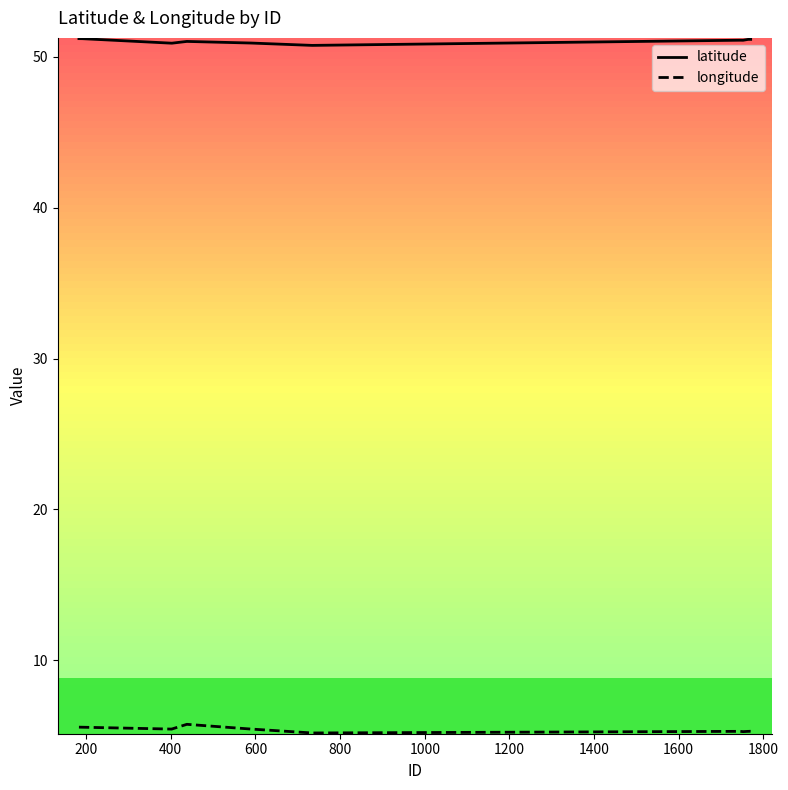

Which series has the largest total across all categories?

latitude